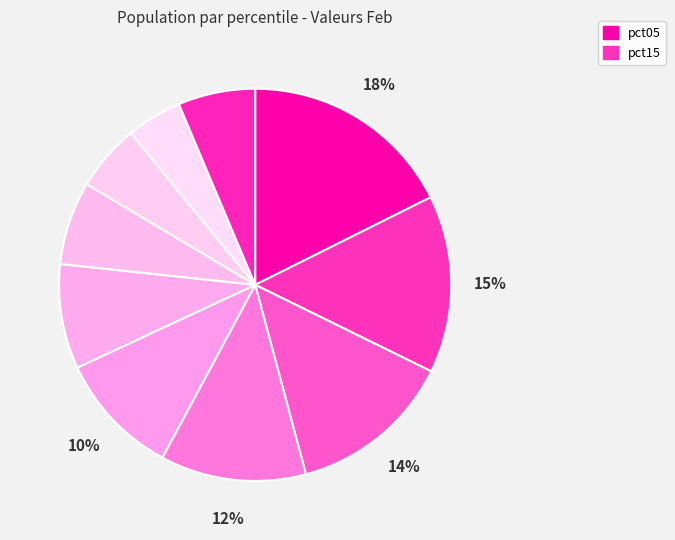

Count the number of slices in the pie.

10